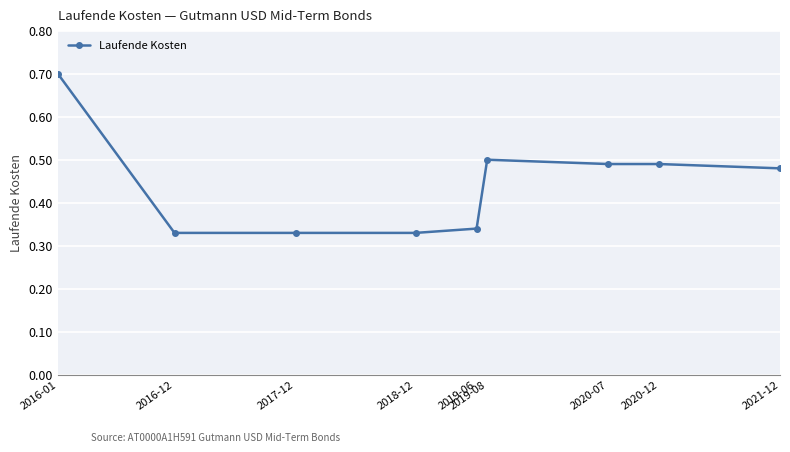

The value at 2016-01 is 0.7. True or false?

True